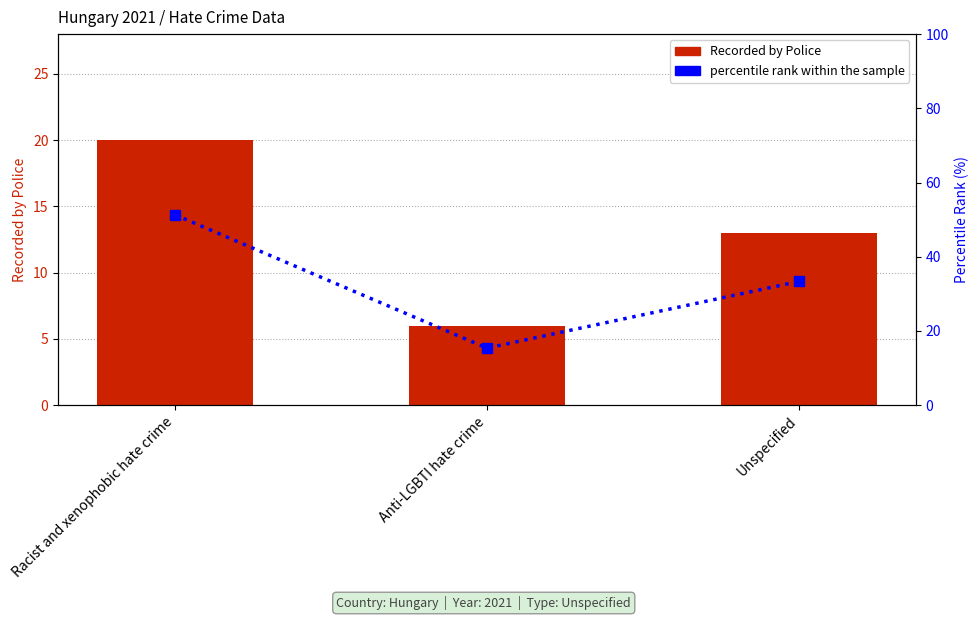

Which series has the widest spread of values?

percentile rank within the sample